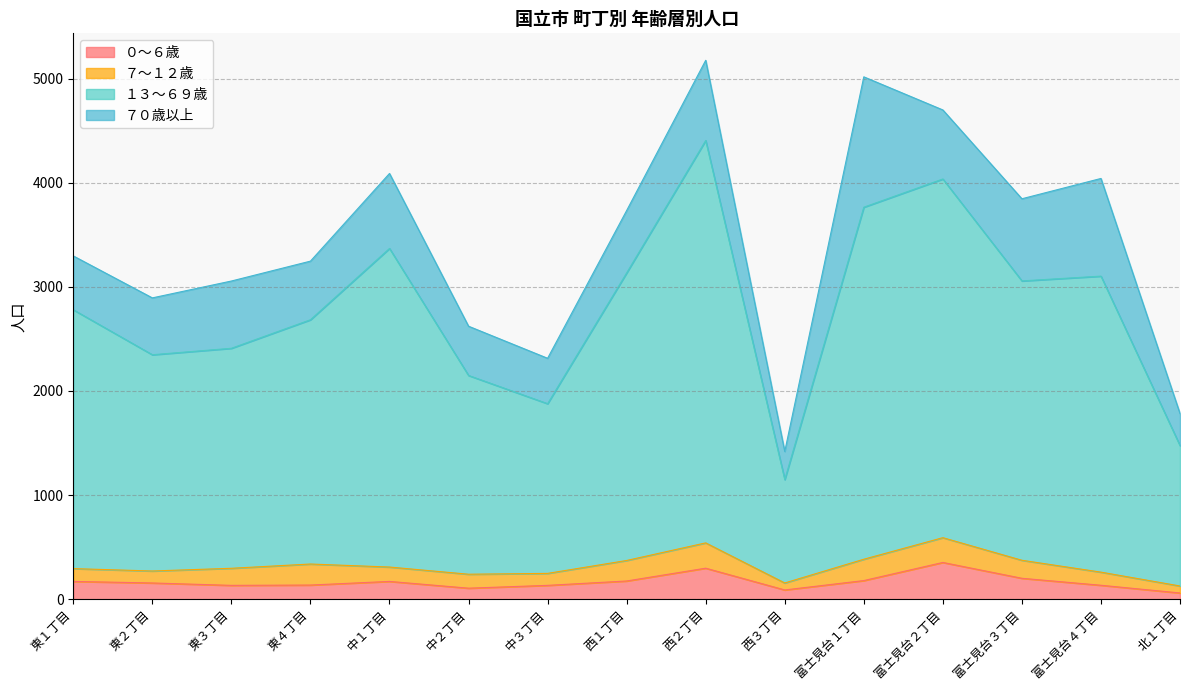

What is the total value across all series at 東３丁目?

3056